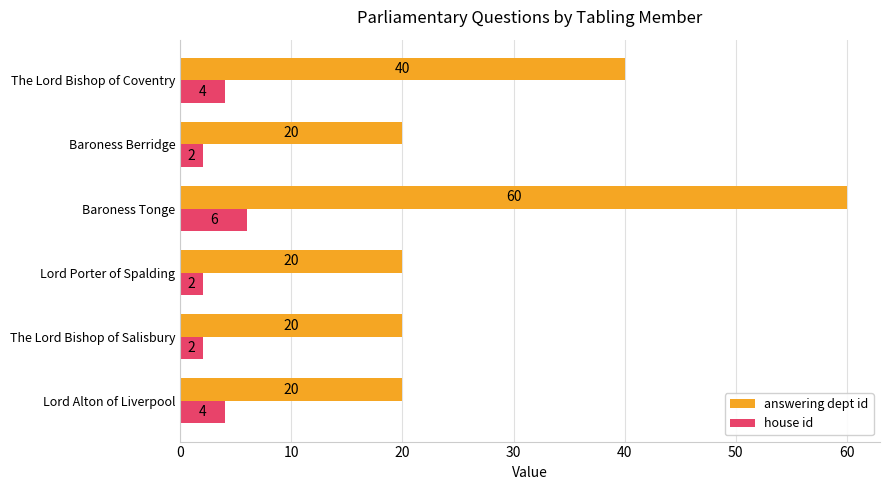

At Baroness Tonge, list the series in order from smallest to largest.

house id, answering dept id